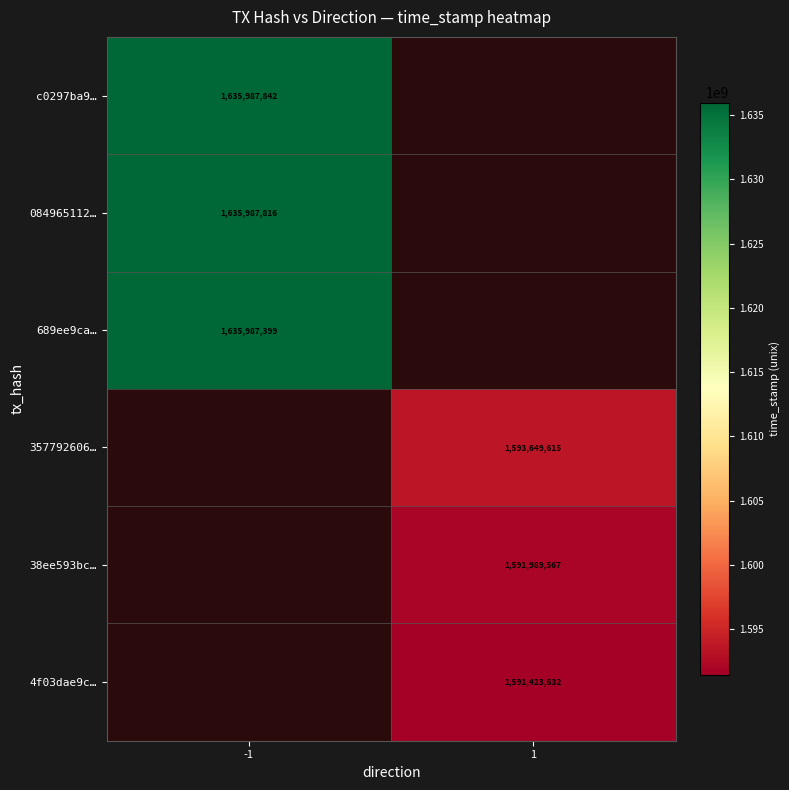

Is it true that 357792606… equals 1593649615 at 1?

True